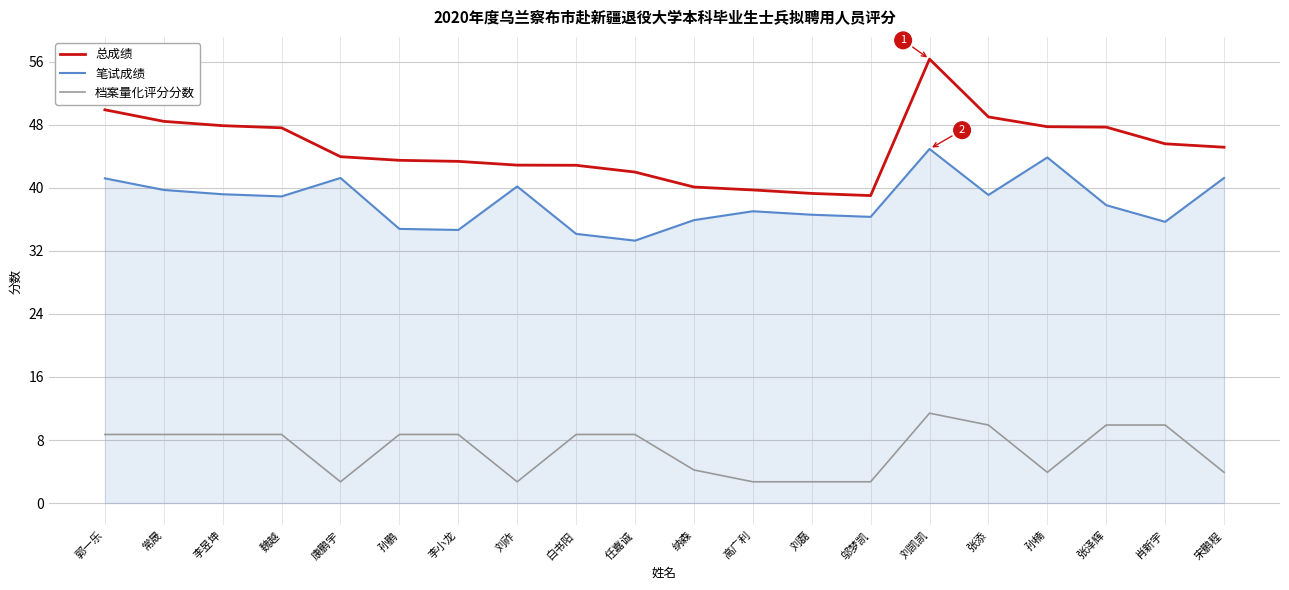

True or false: 档案量化评分分数 has a value of 5.7 at 白书阳.

False